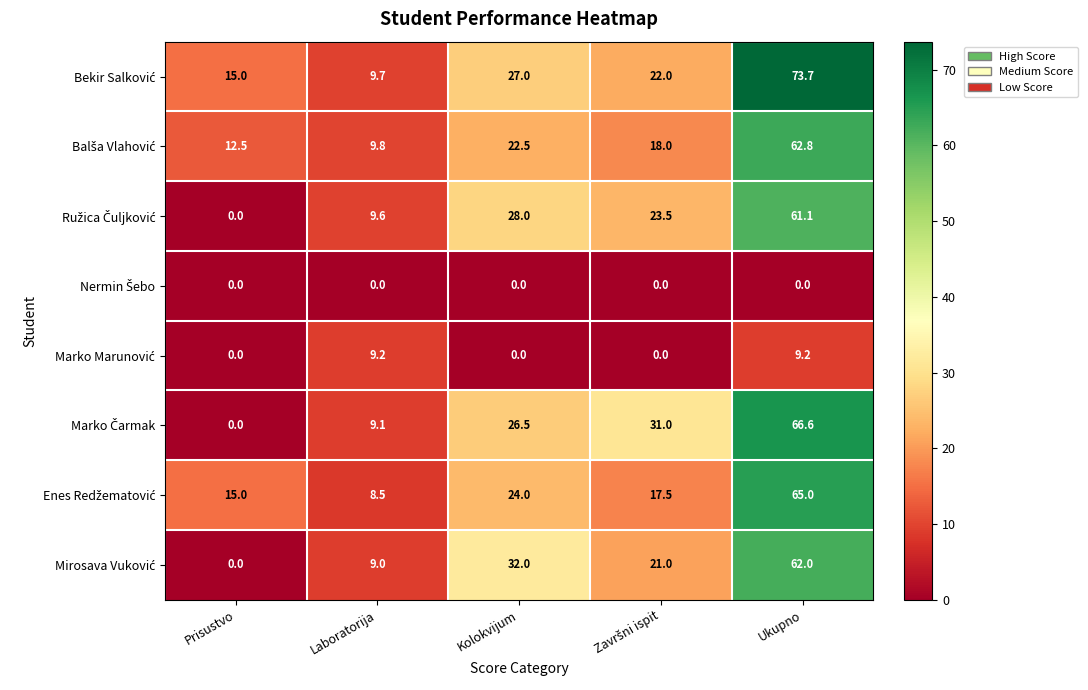

Which label corresponds to the largest value in the chart?

Ukupno